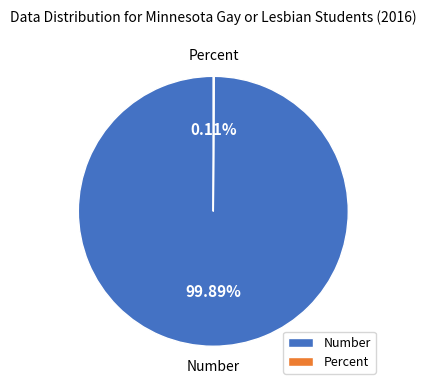

Which slice is the largest?

Number